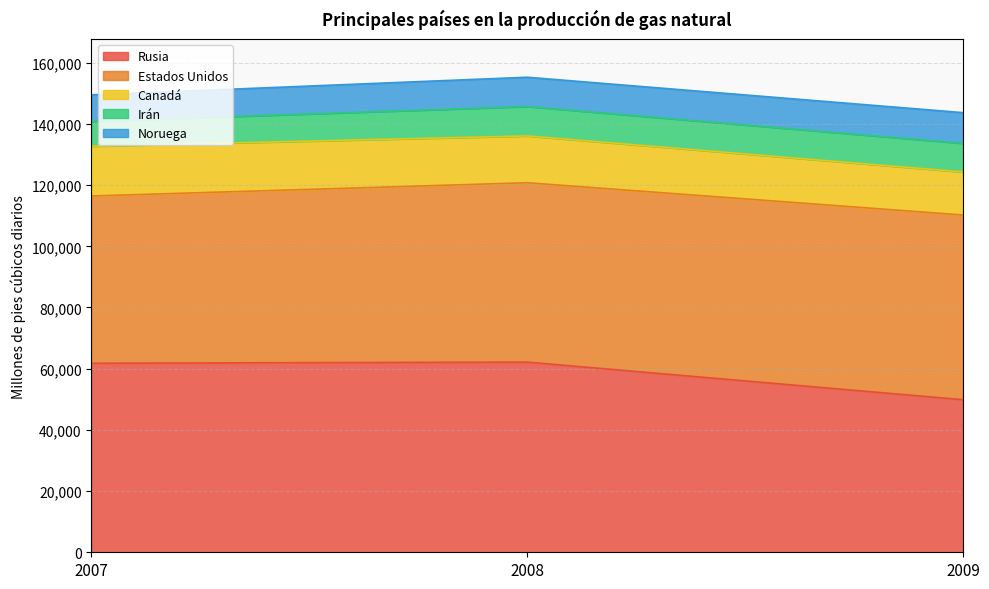

Is it true that Noruega equals 8662 at 2007?

True